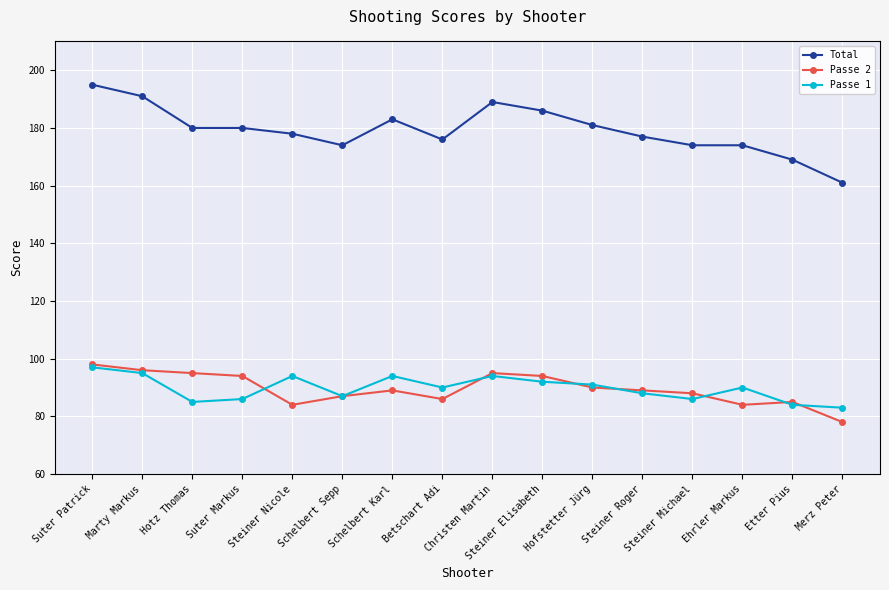

What is the average value of the Total series?

179